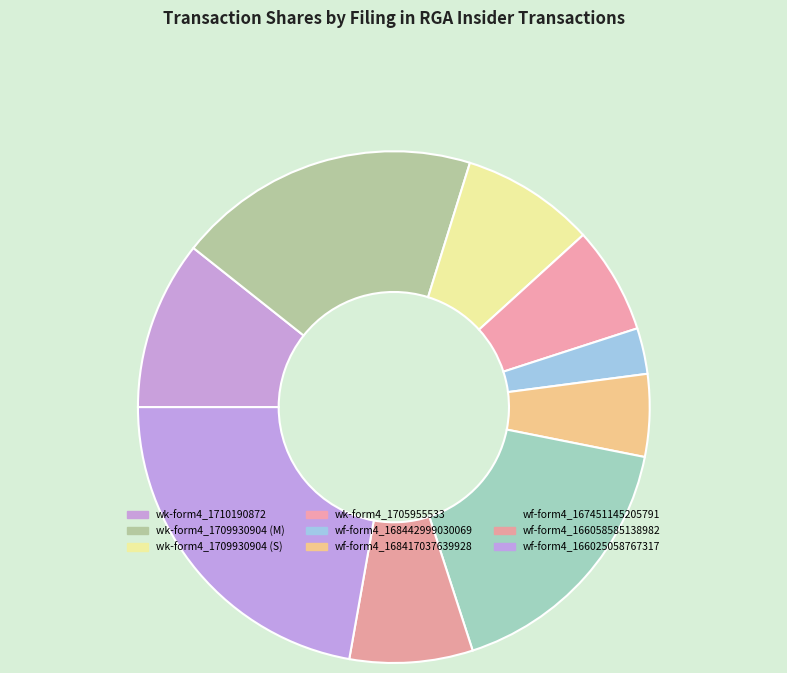

How many slices are in this pie chart?

9